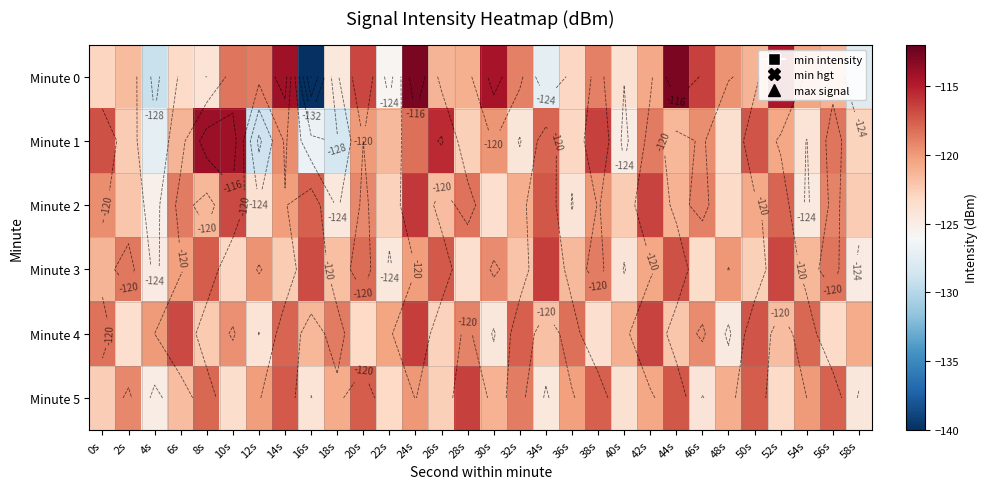

Where is Minute 4 nearest to the value -120?

4s